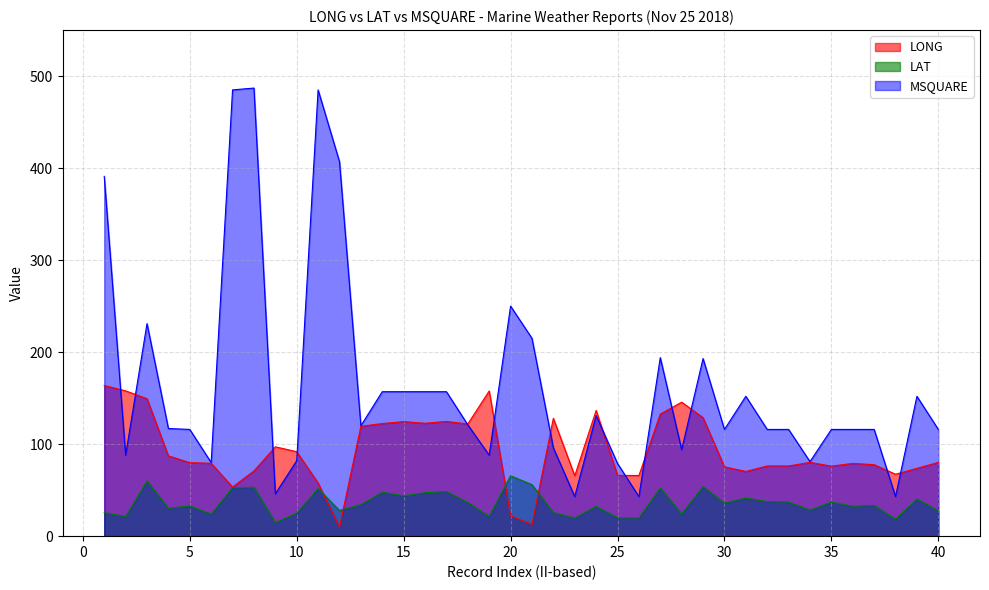

How many times do LONG and MSQUARE cross each other?

14